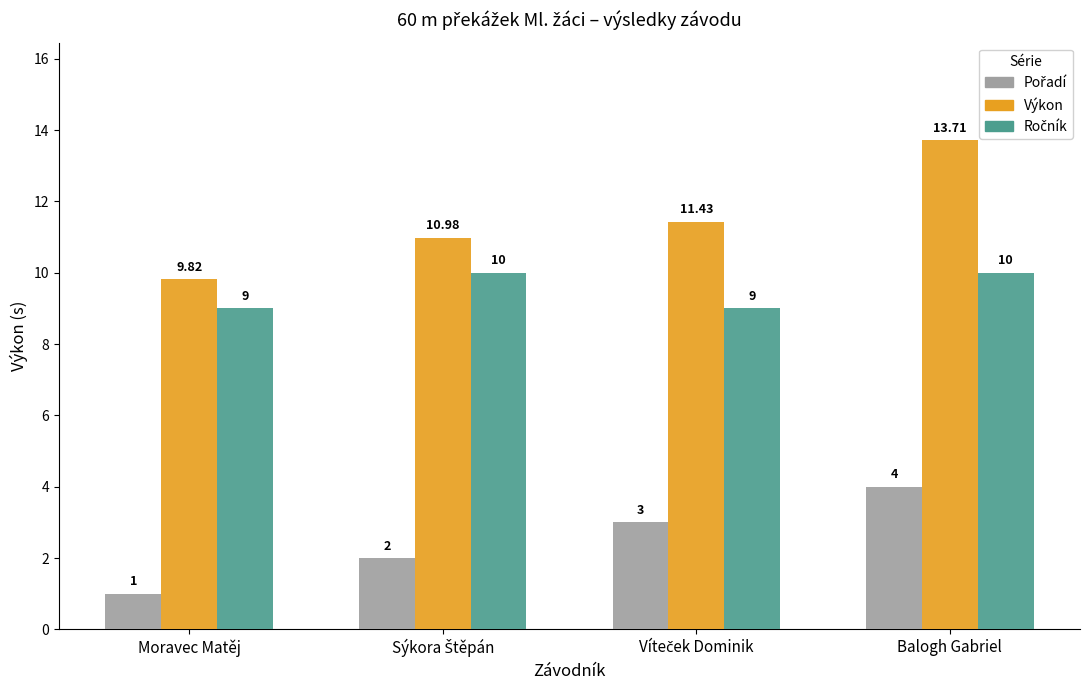

Between Moravec Matěj and Balogh Gabriel, which series saw the biggest shift?

Výkon